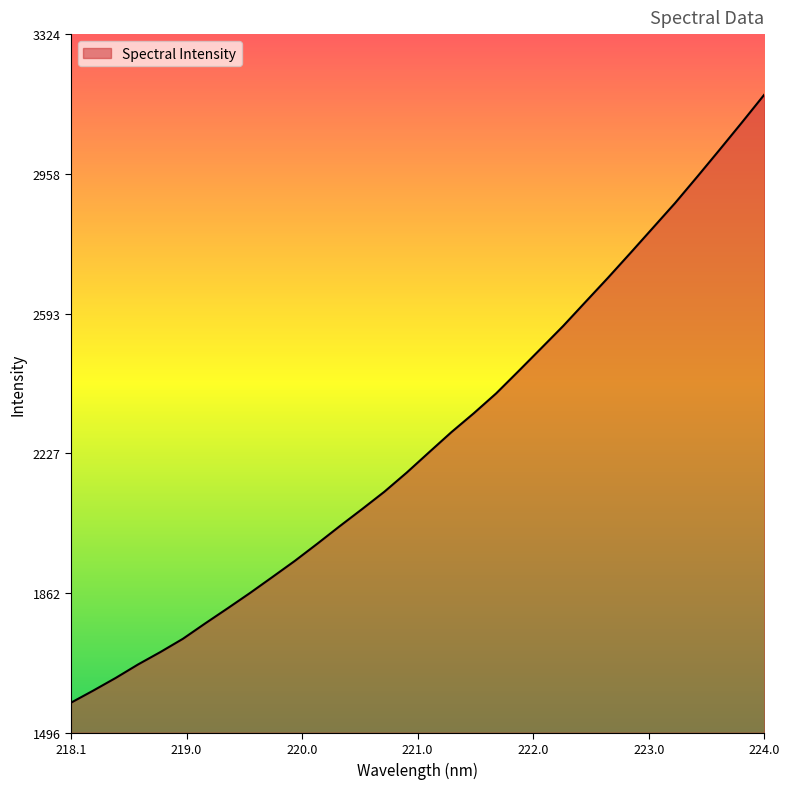

What is the minimum value shown in the chart?

1574.8